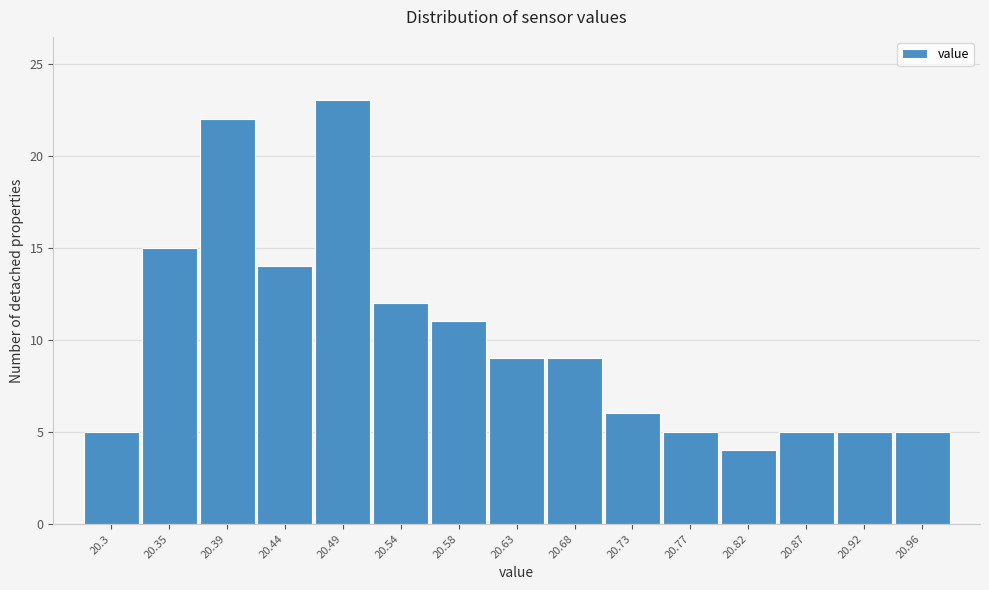

Reading left to right, list all the values displayed in this chart.

20.3=5	20.35=15	20.39=22	20.44=14	20.49=23	20.54=12	20.58=11	20.63=9	20.68=9	20.73=6	20.77=5	20.82=4	20.87=5	20.92=5	20.96=5